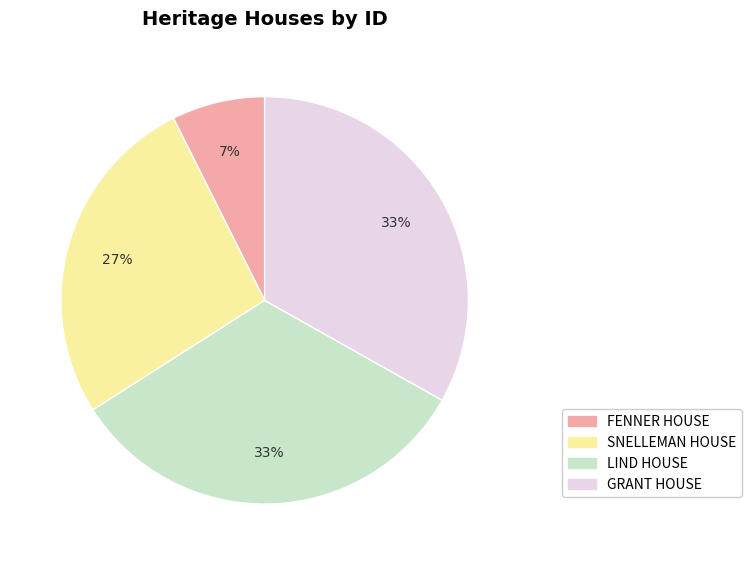

Which slice is the smallest?

FENNER HOUSE